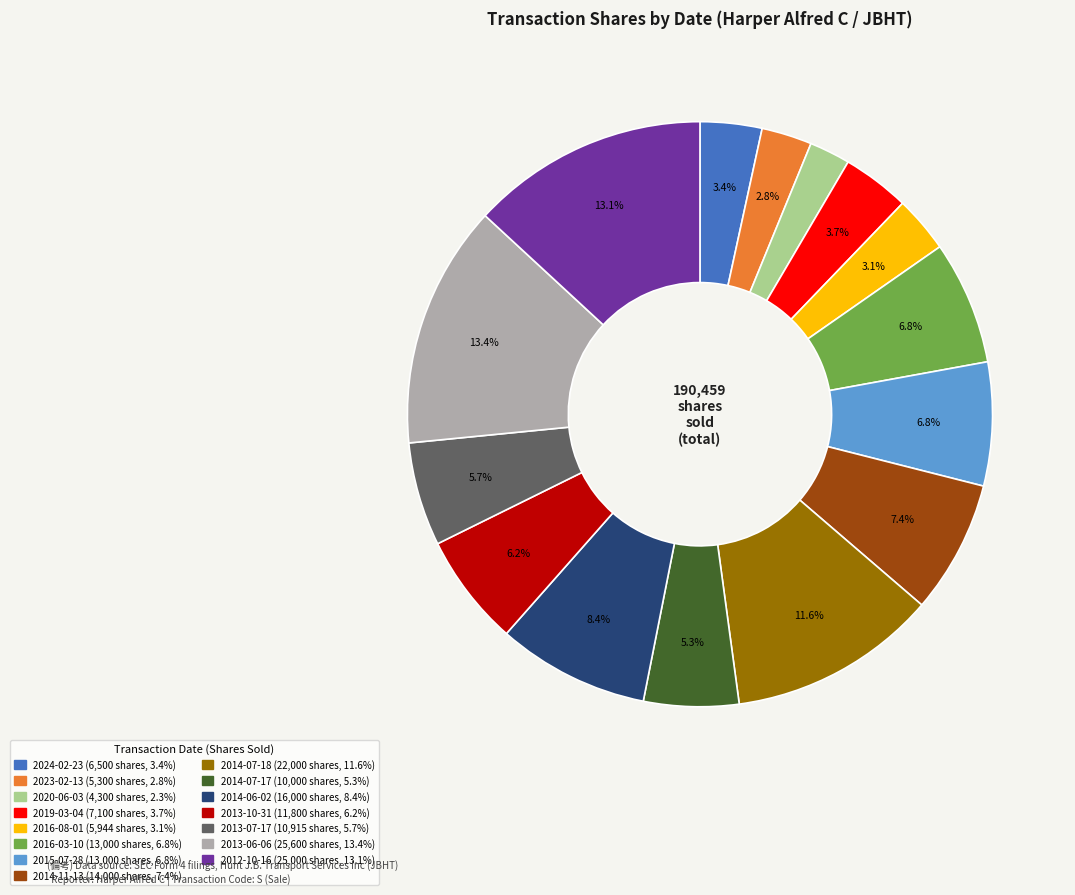

Combined, do 2019-03-04 and 2014-11-13 account for over 50%?

No